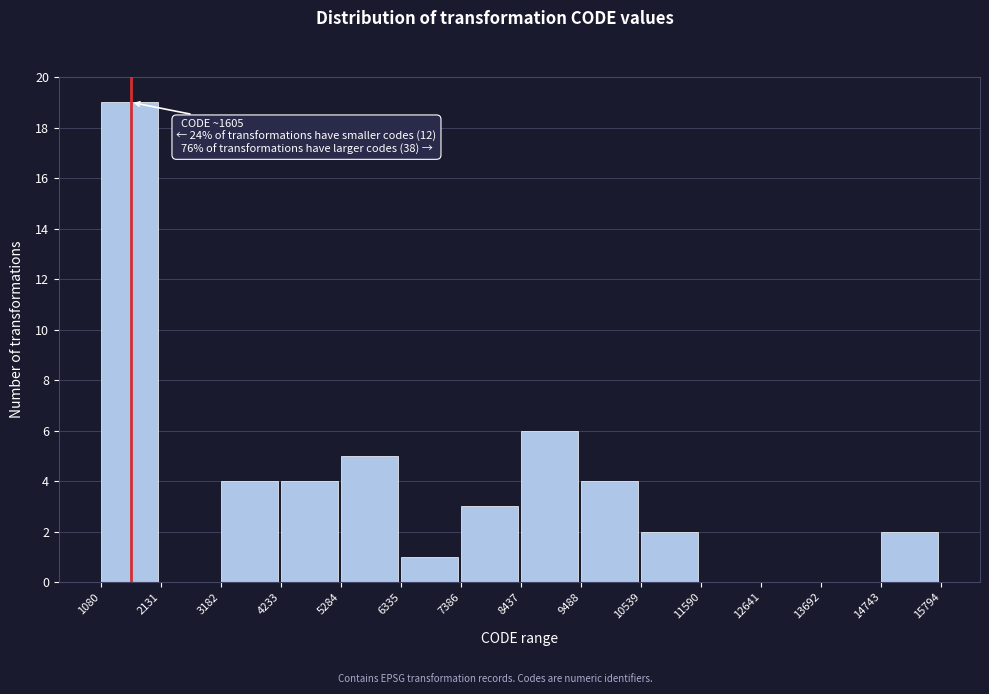

Over which range of the x-axis is the bar tallest?

1080 to 2131